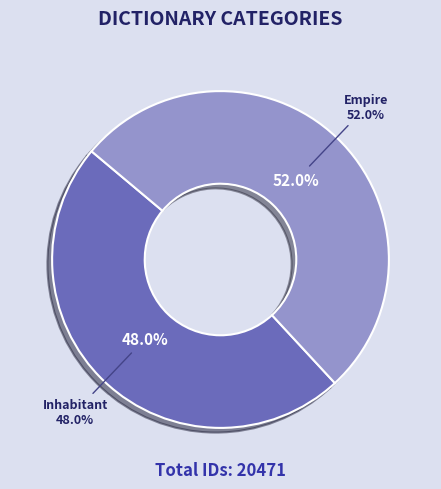

Approximately how many times larger is the value at Inhabitant compared to Empire?

0.9